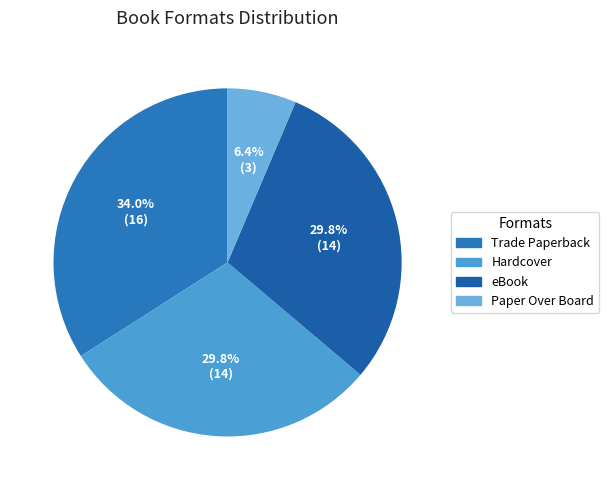

Which category has the biggest portion of the pie?

Trade Paperback